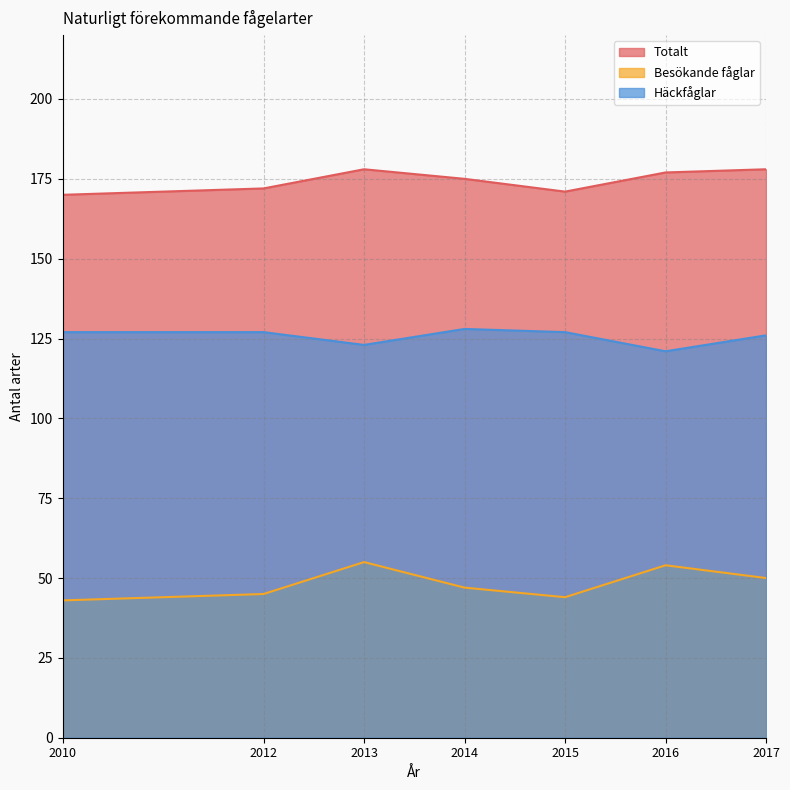

The value of Totalt at 2015 is 171. True or false?

True